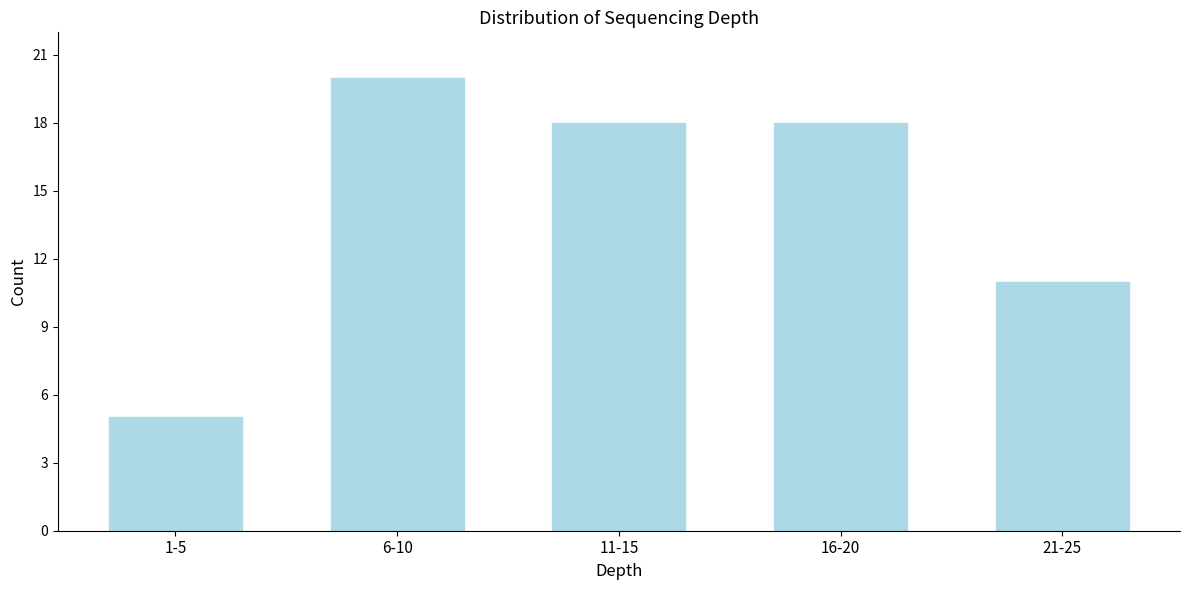

Reading right to left, list all the values displayed in this chart.

21-25=11	16-20=18	11-15=18	6-10=20	1-5=5